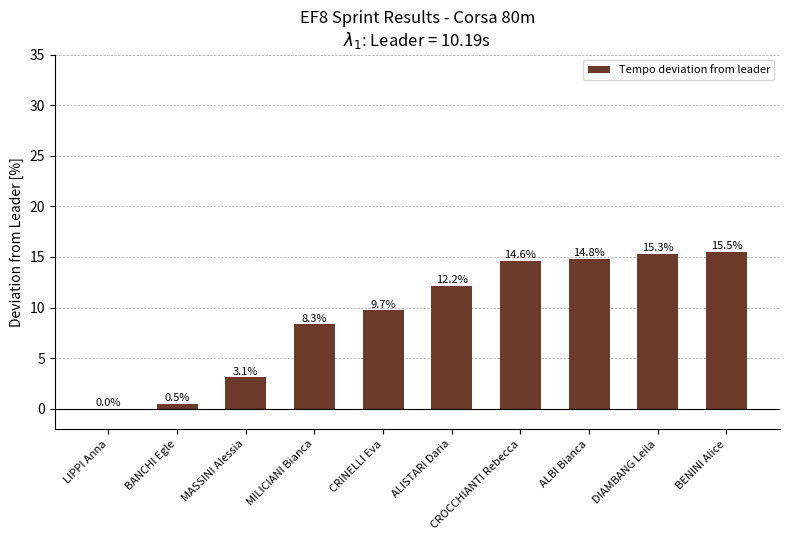

Which has a higher value, ALISTARI Daria or BENINI Alice?

BENINI Alice